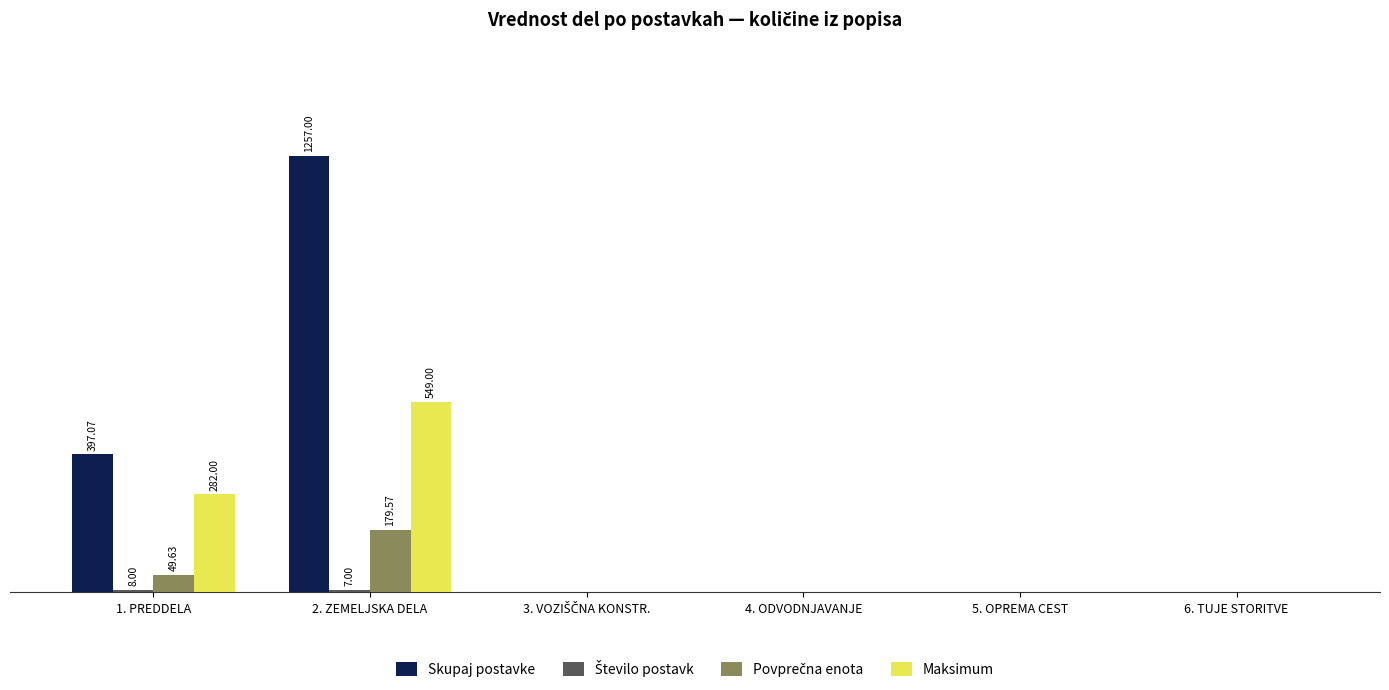

Reading left to right, list all the values displayed in this chart.

Skupaj postavke: 397.1	1257.0	0.0	0.0	0.0	0.0
Število postavk: 8.0	7.0	0.0	0.0	0.0	0.0
Povprečna enota: 49.6	179.6	0.0	0.0	0.0	0.0
Maksimum: 282.0	549.0	0.0	0.0	0.0	0.0